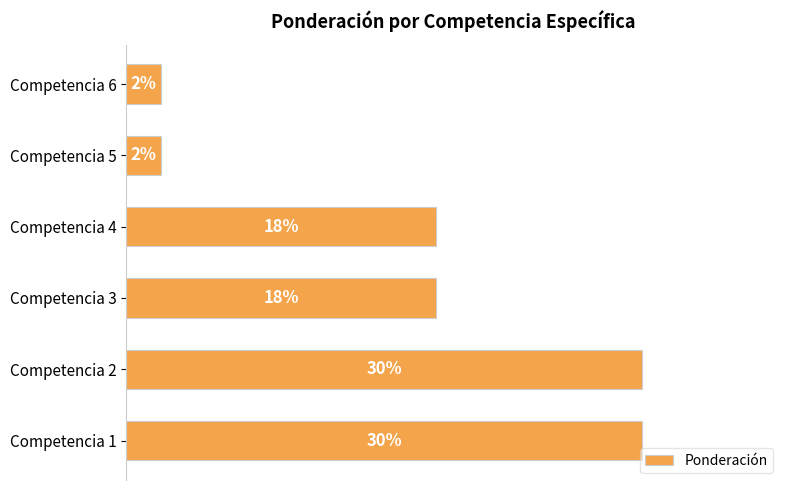

Are the bars horizontal?

Yes